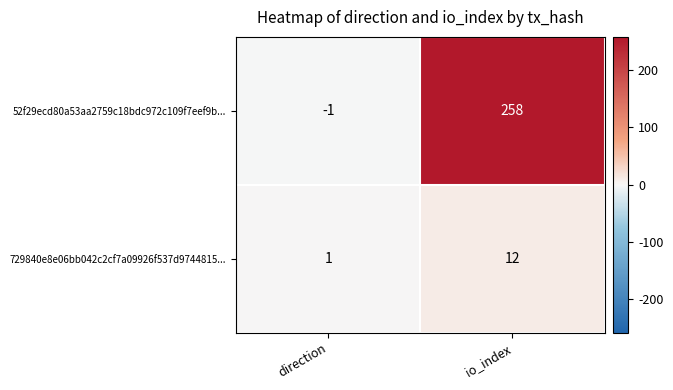

Reading right to left, list all the values displayed in this chart.

52f29ecd80a53aa2759c18bdc972c109f7eef9b...: io_index=258	direction=-1
729840e8e06bb042c2cf7a09926f537d9744815...: io_index=12	direction=1